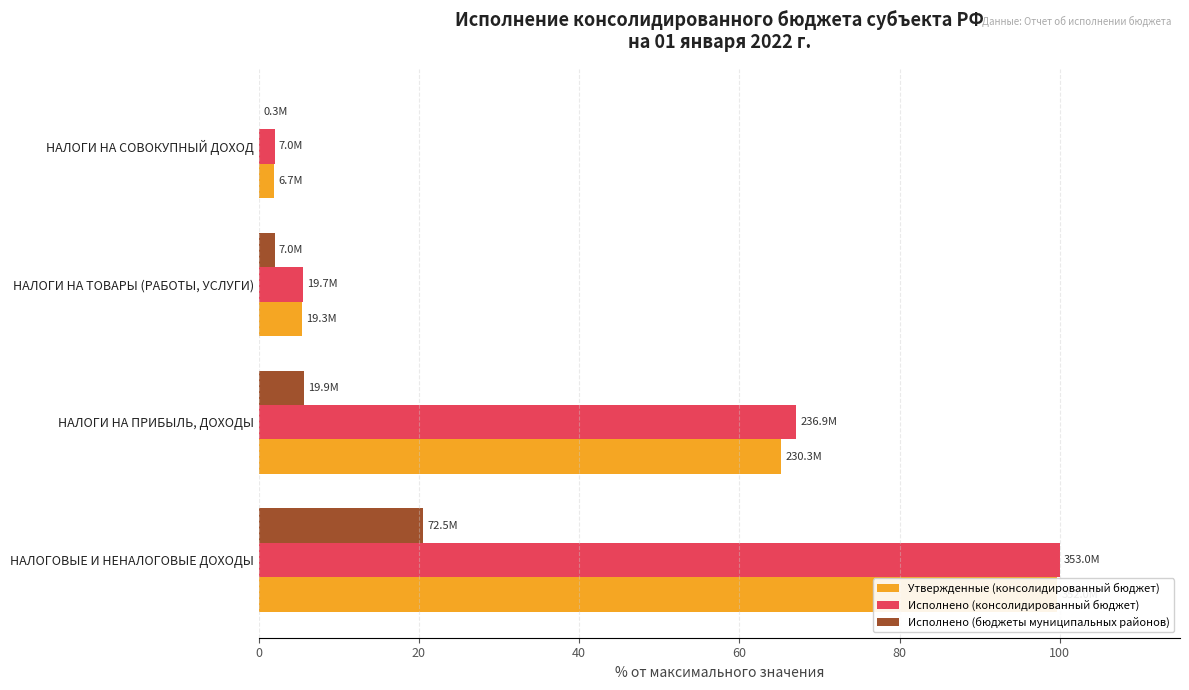

Which series has the largest range (max minus min)?

Исполнено (консолидированный бюджет)